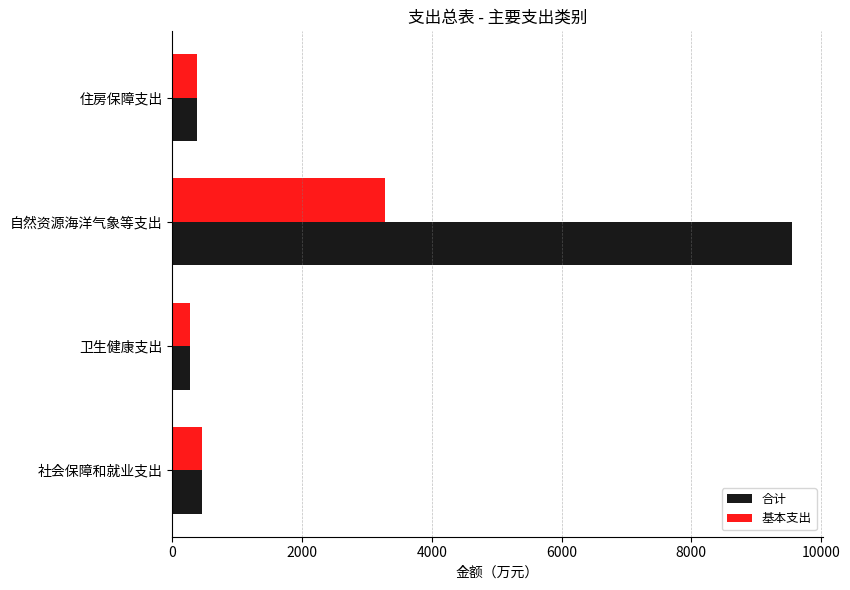

What is the minimum value for 合计?

272.4